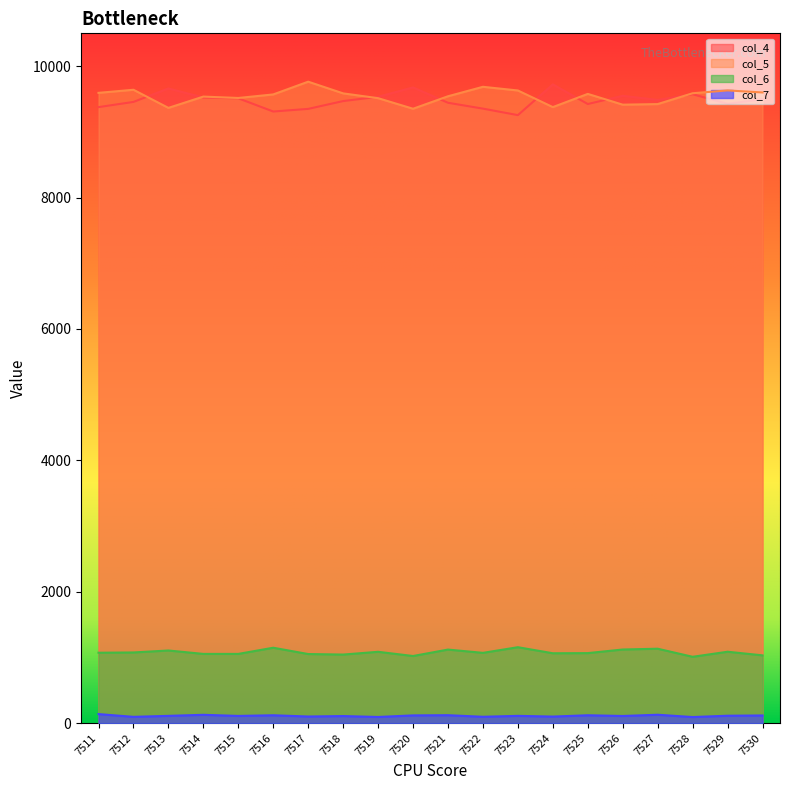

Rank the series by their maximum value, from lowest to highest.

col_7, col_6, col_4, col_5